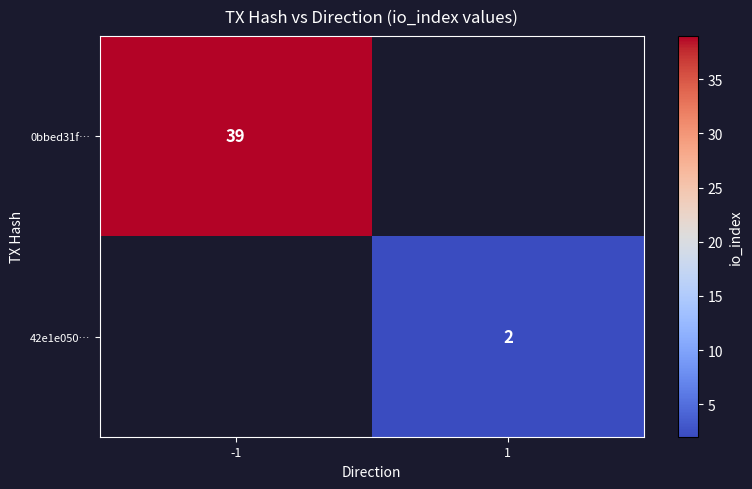

Is it true that 42e1e050… equals 2 at 1?

True